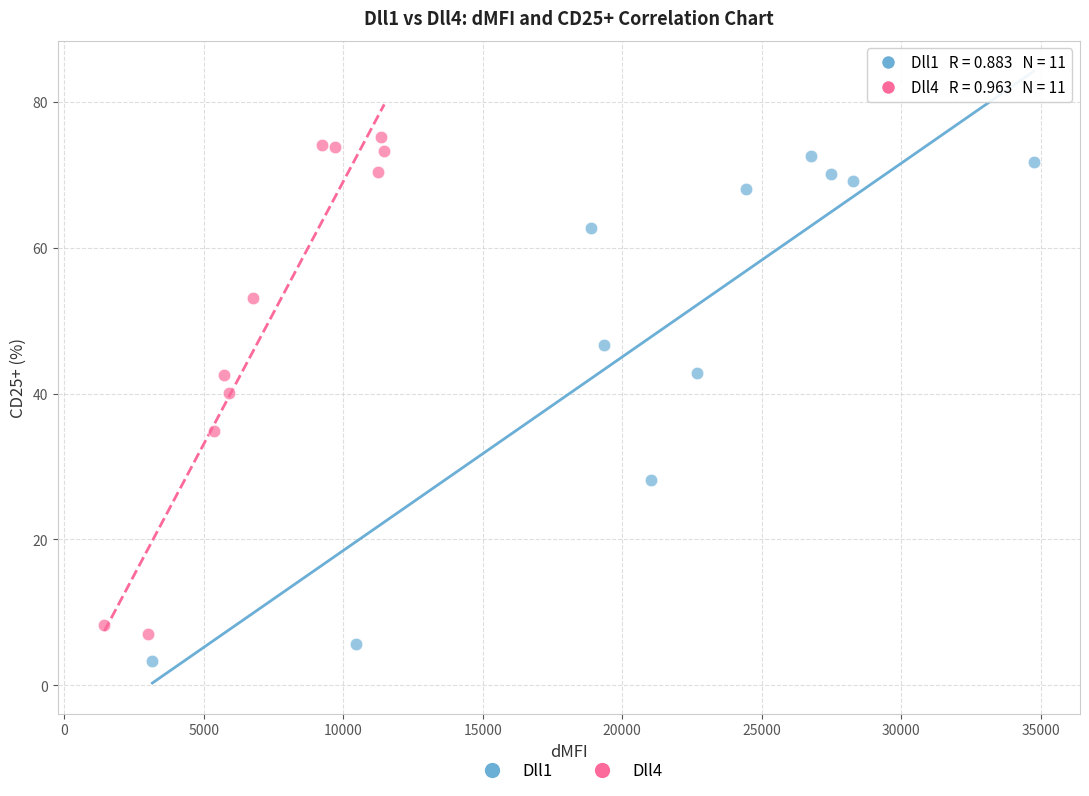

What are all the series names shown in the legend?

Dll1, Dll4